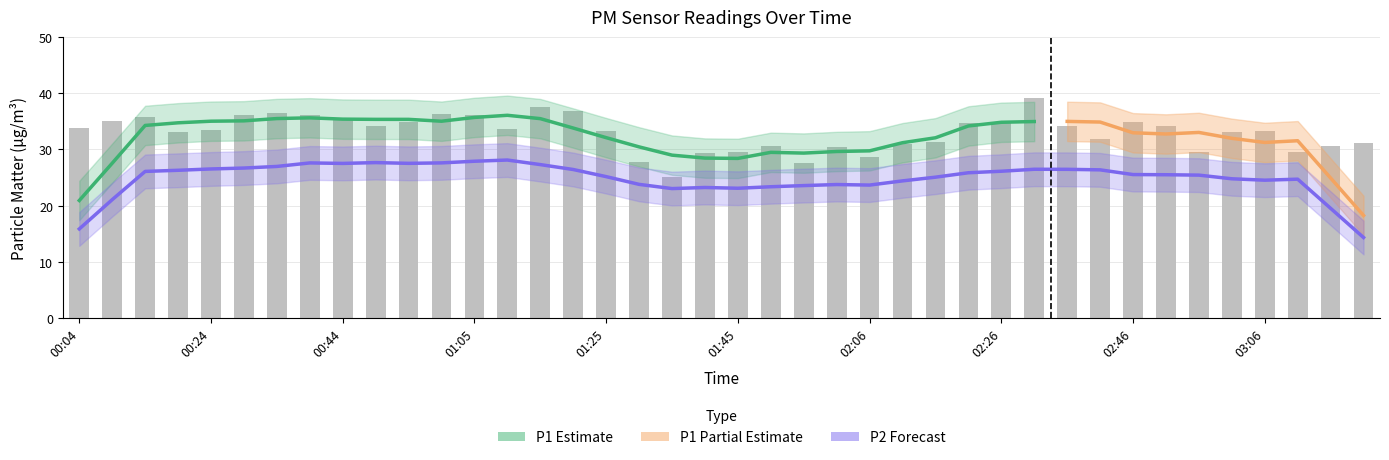

What is the value of the 10th bar from the left?

34.2